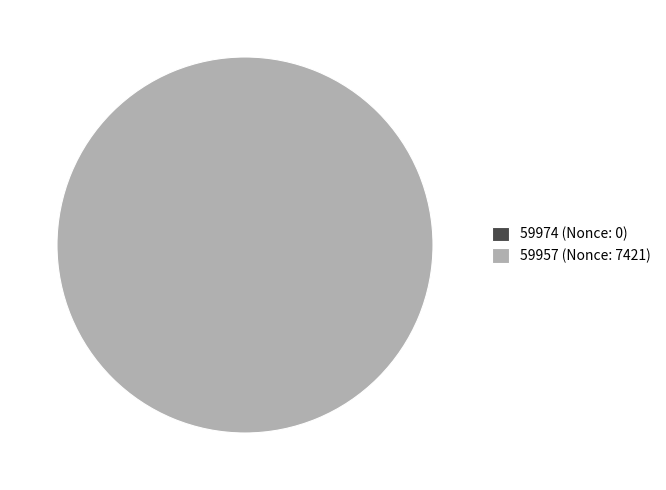

True or false: 59957 (Nonce: 7421) accounts for 100% of the total.

True